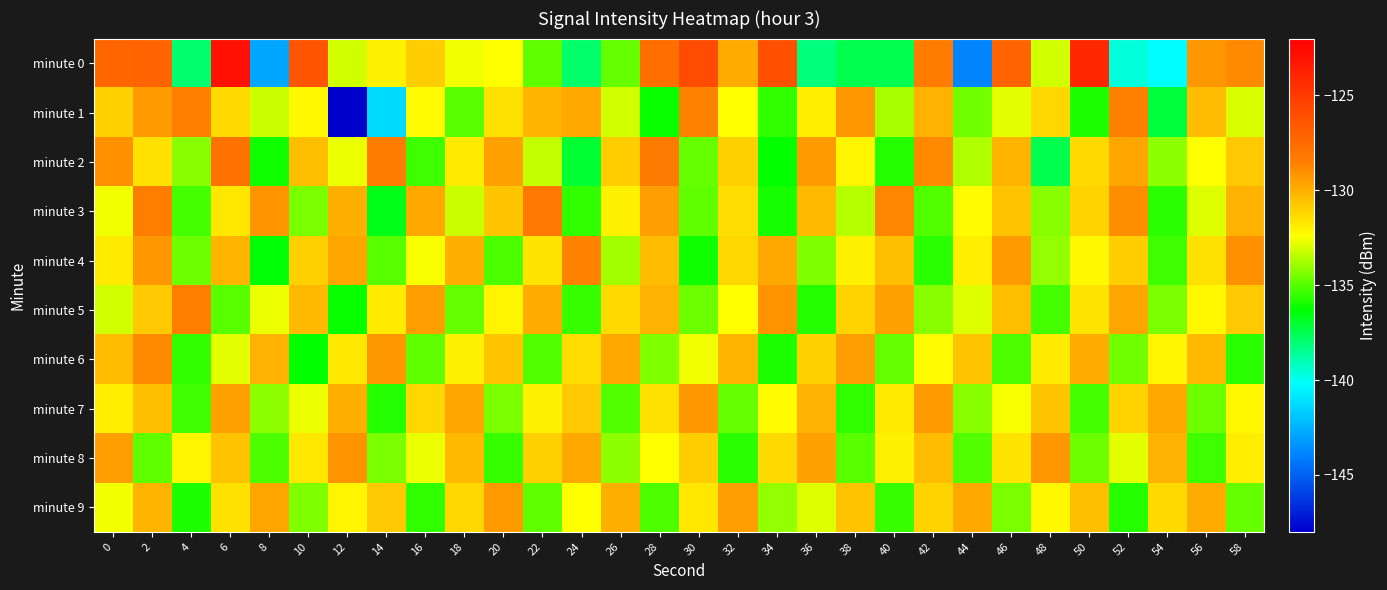

At 30, list the series in order from largest to smallest.

minute 0, minute 1, minute 7, minute 8, minute 9, minute 6, minute 5, minute 2, minute 3, minute 4